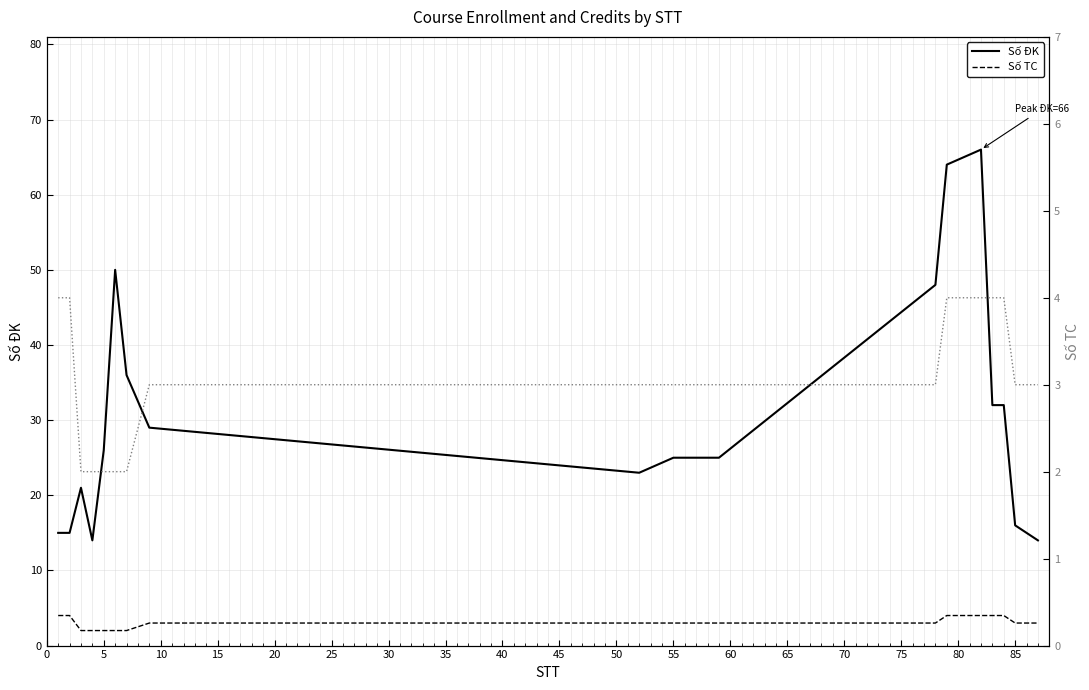

The Số TC (right axis) series shows 2 at 85. True or false?

False